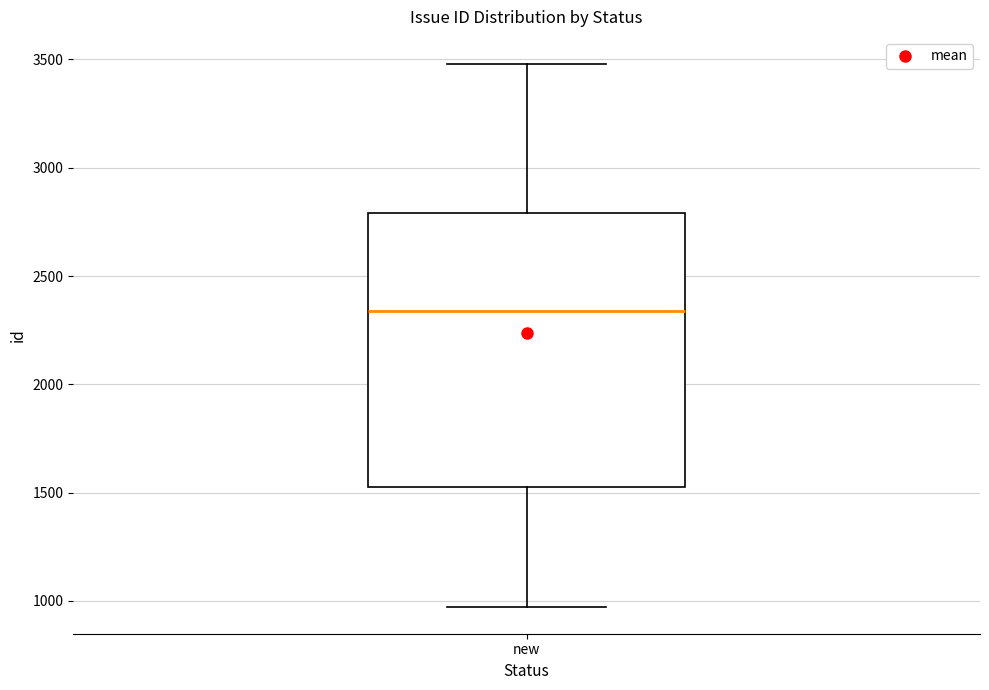

Read this box plot against the y-axis: the position of the median line, the range covered by the box, and the ends of both whiskers. The values are not printed on the chart, so give them approximately, as read against the axis.

median 2350, box 1550 to 2800, whiskers 950 to 3500